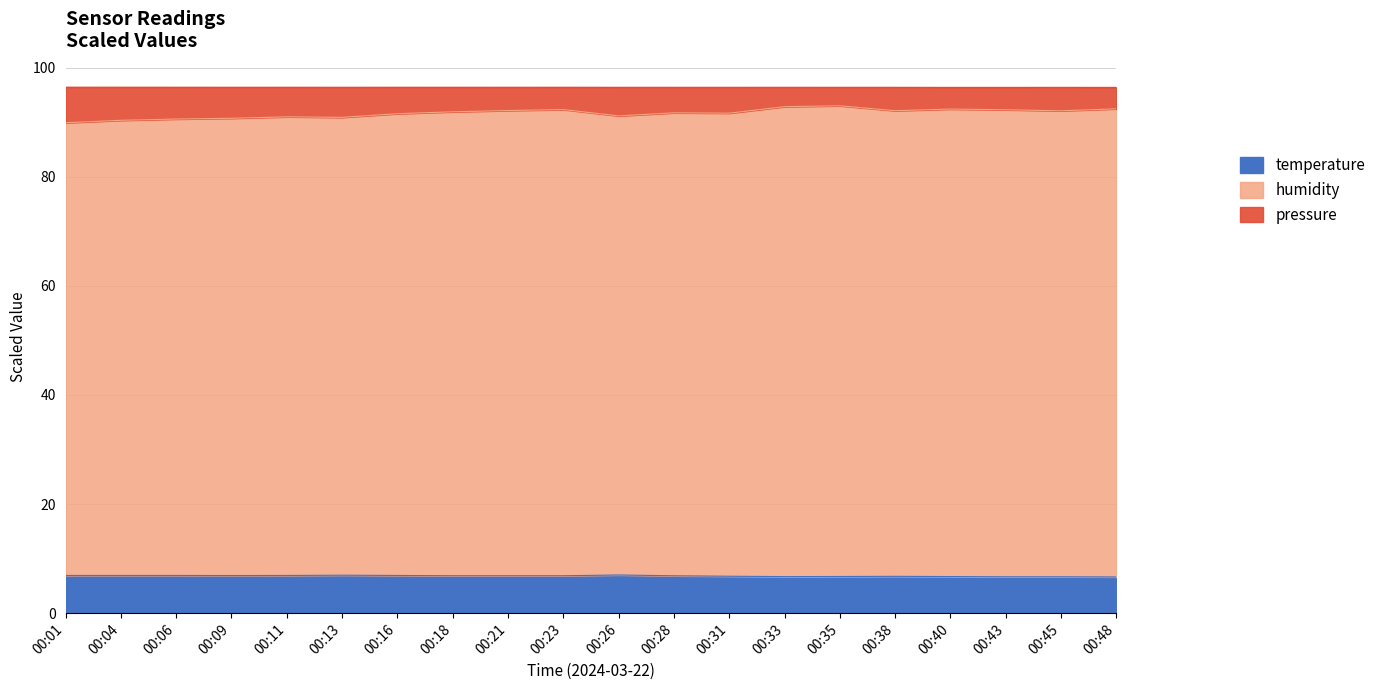

Reading left to right, extract all data points from this chart.

pressure: 00:01=96.4	00:04=96.4	00:06=96.4	00:09=96.4	00:11=96.4	00:13=96.4	00:16=96.4	00:18=96.4	00:21=96.4	00:23=96.4	00:26=96.4	00:28=96.4	00:31=96.4	00:33=96.4	00:35=96.4	00:38=96.4	00:40=96.4	00:43=96.4	00:45=96.4	00:48=96.4
humidity: 00:01=89.9	00:04=90.4	00:06=90.6	00:09=90.7	00:11=91.0	00:13=90.9	00:16=91.6	00:18=91.9	00:21=92.2	00:23=92.3	00:26=91.2	00:28=91.7	00:31=91.7	00:33=92.9	00:35=93.0	00:38=92.1	00:40=92.4	00:43=92.3	00:45=92.1	00:48=92.5
temperature: 00:01=6.9	00:04=6.9	00:06=6.9	00:09=6.9	00:11=6.9	00:13=7.0	00:16=6.9	00:18=6.9	00:21=6.9	00:23=6.9	00:26=7.0	00:28=6.8	00:31=6.8	00:33=6.7	00:35=6.7	00:38=6.8	00:40=6.7	00:43=6.7	00:45=6.7	00:48=6.6